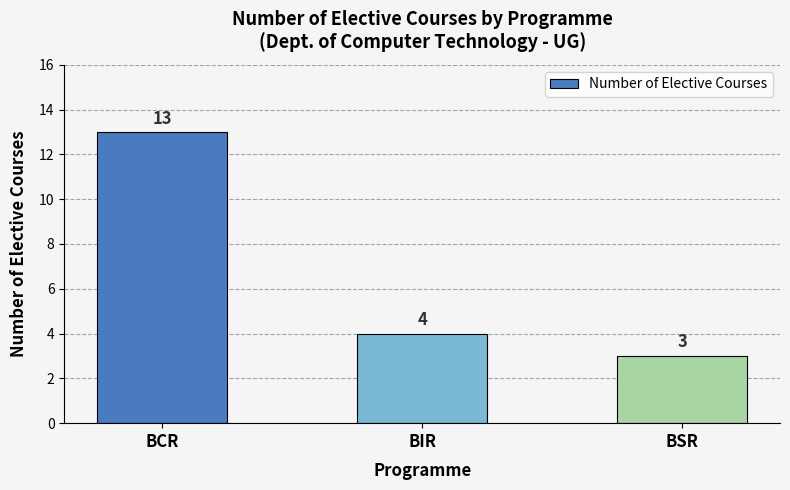

Where does the data first go above 4?

BCR